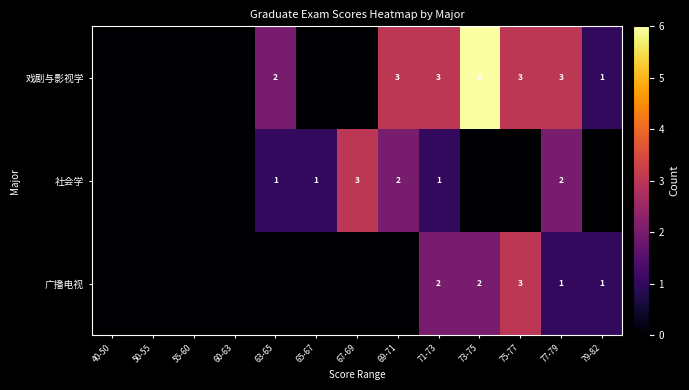

What is the maximum value shown in the chart?

6